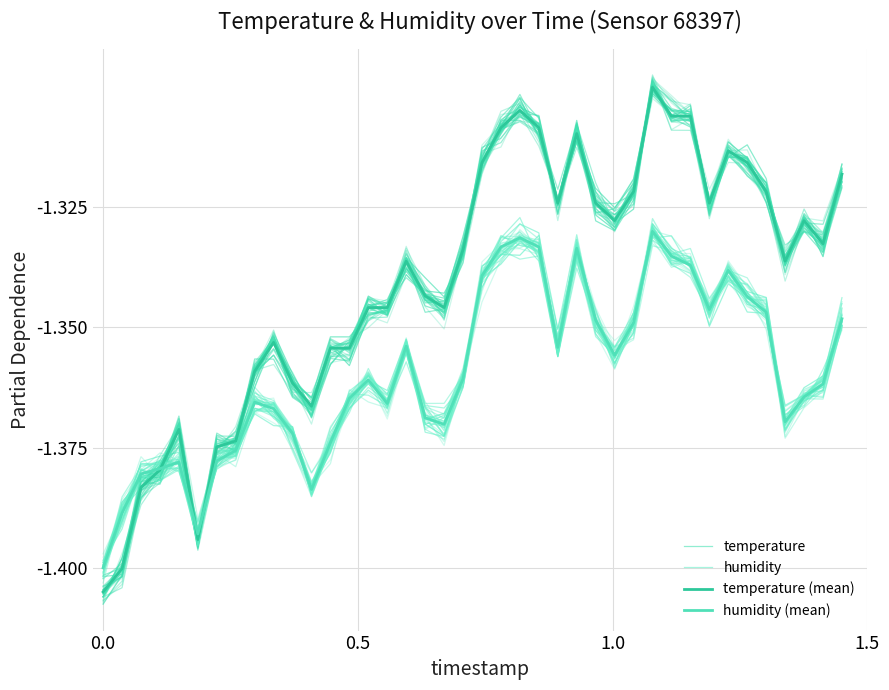

How many lines are shown in the chart?

4